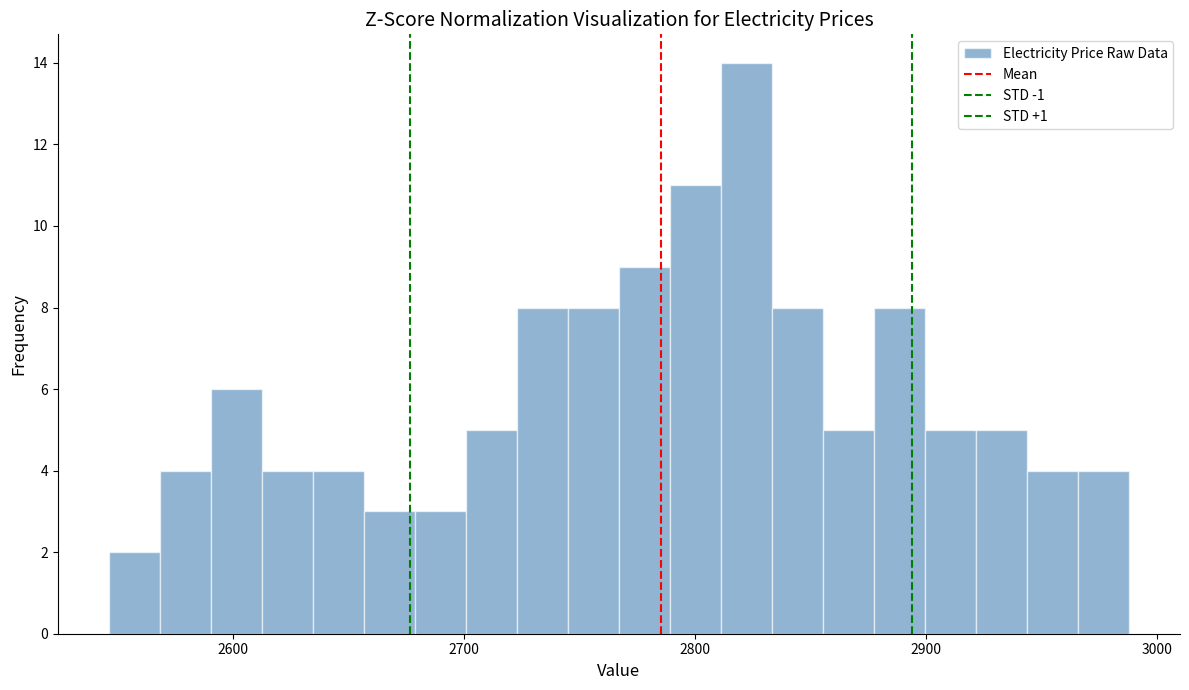

Around what value on the x-axis is the tallest bar? Give the approximate position of its centre, as read against the axis.

2820